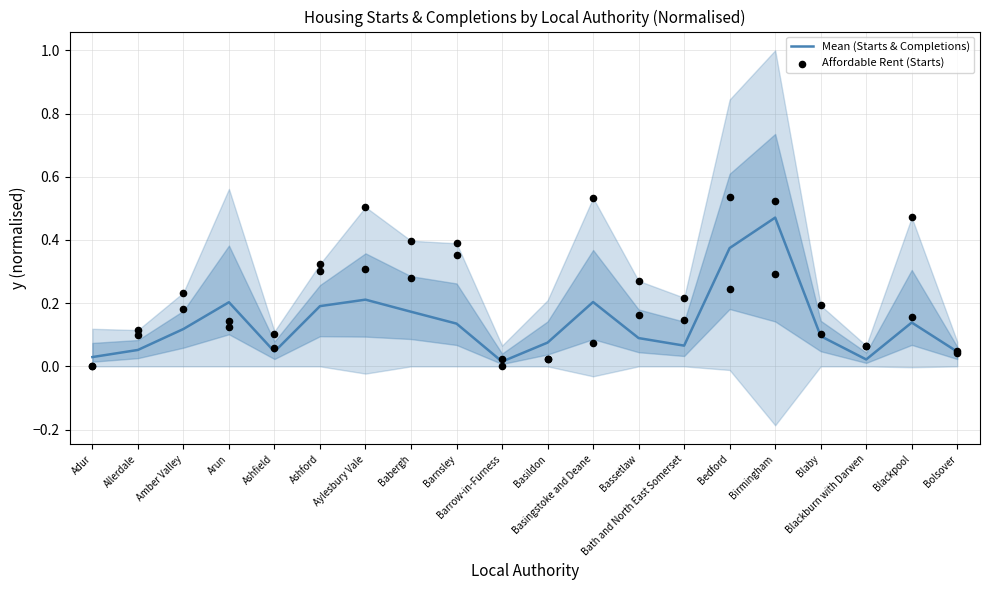

At which category is the sum across all series the highest?

Birmingham